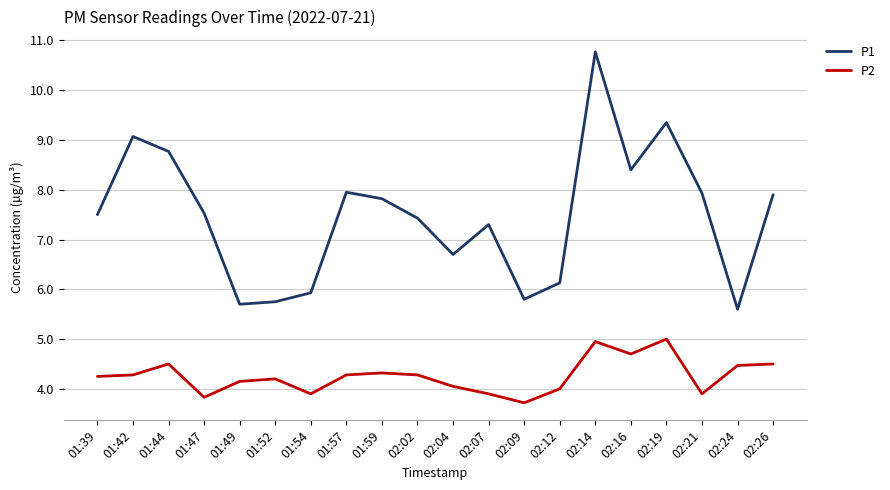

Is it true that P2 equals 7.5 at 02:16?

False